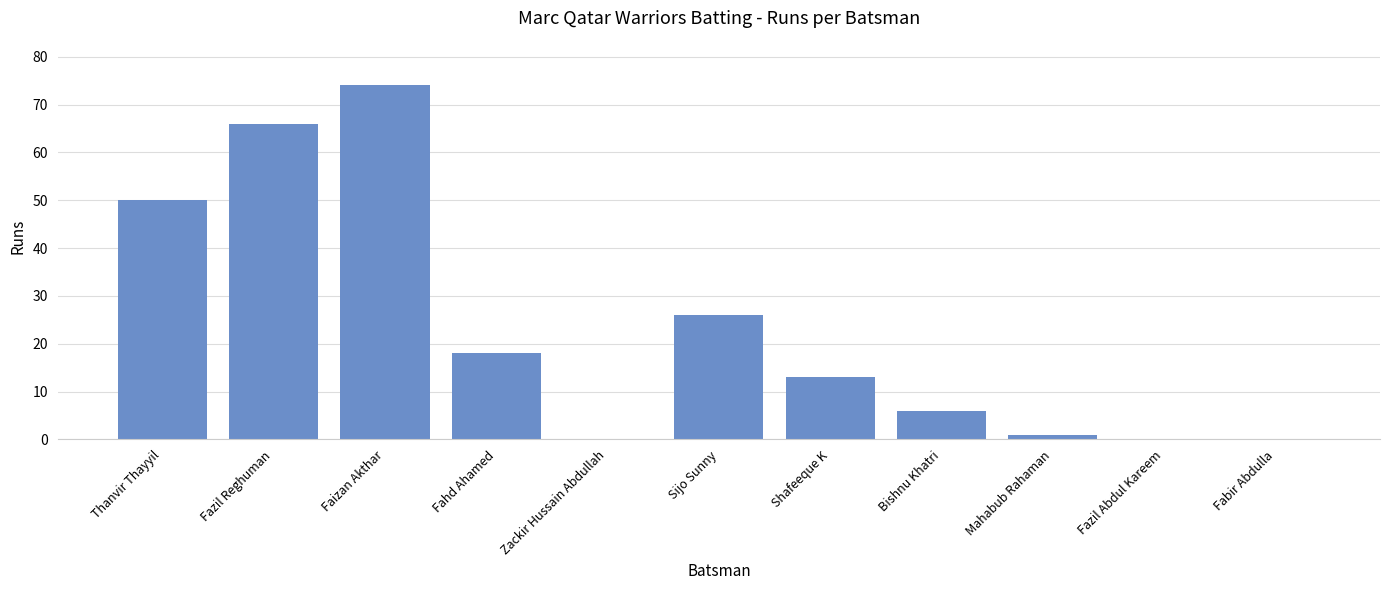

Which category has the highest value across all series?

Faizan Akthar